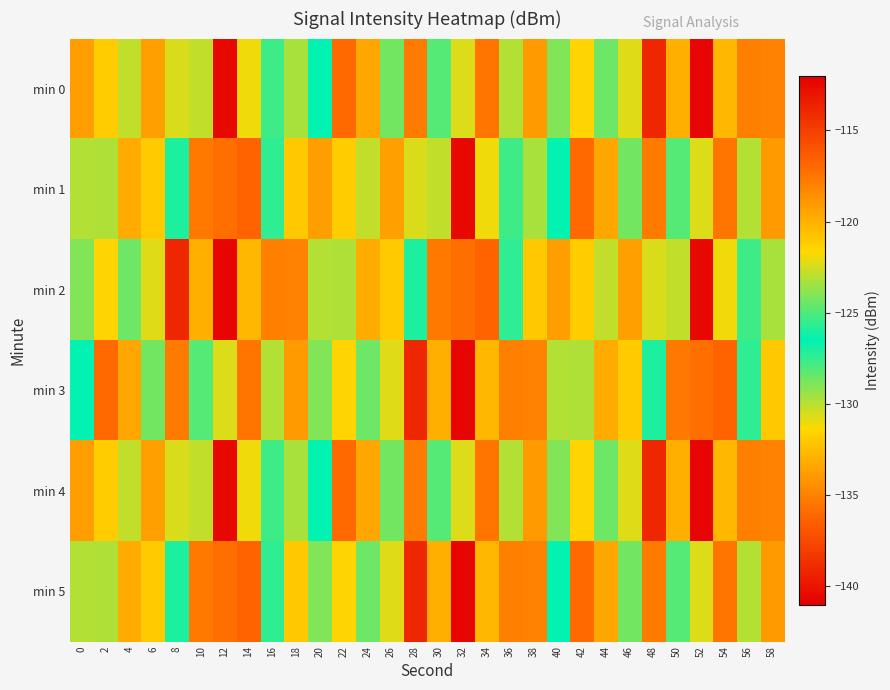

How many series are shown in this chart?

6